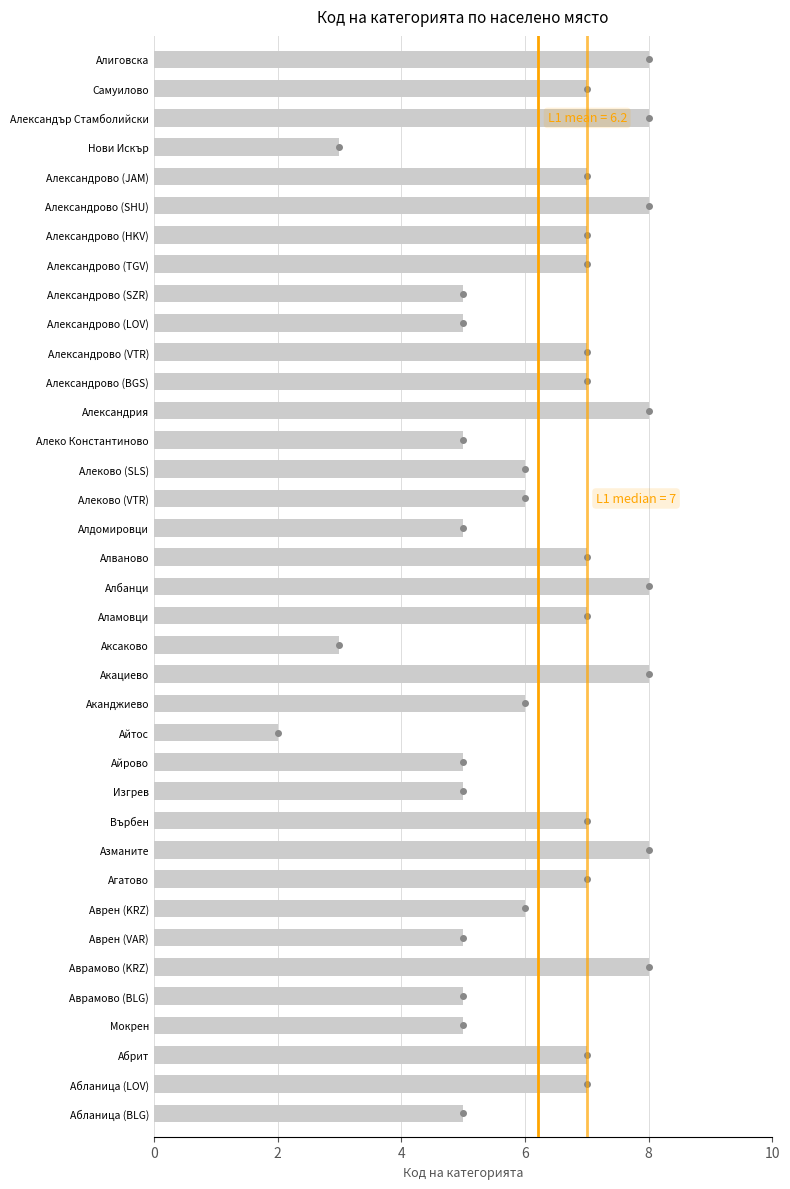

What is the greatest value displayed?

8